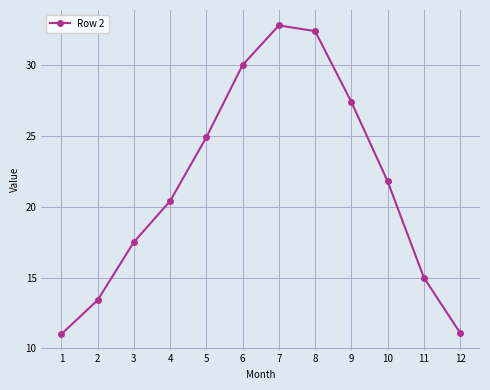

True or false: there are more than 1 points higher than both neighbors.

False